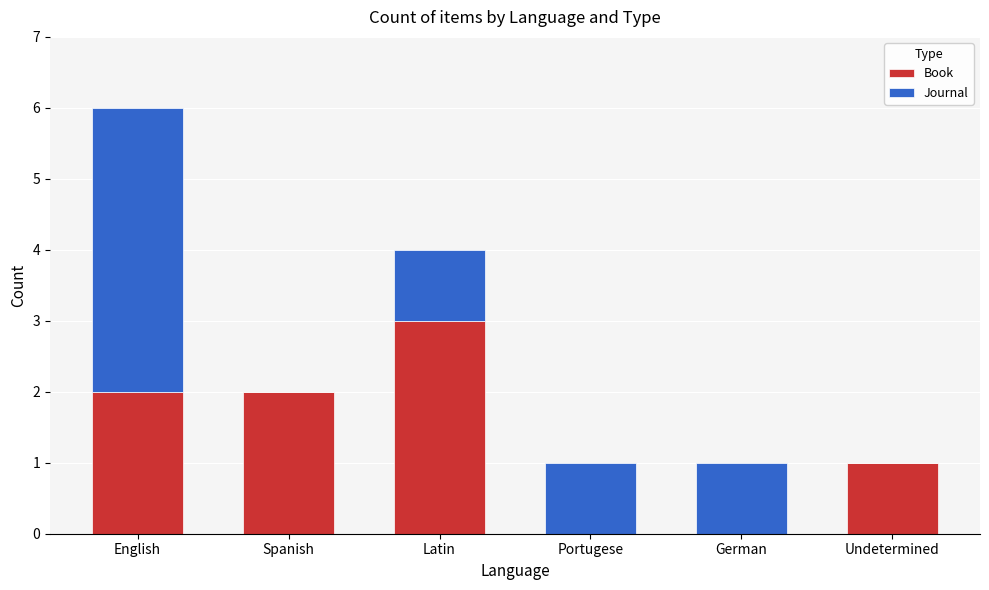

The Book series shows 2 at Latin. True or false?

False